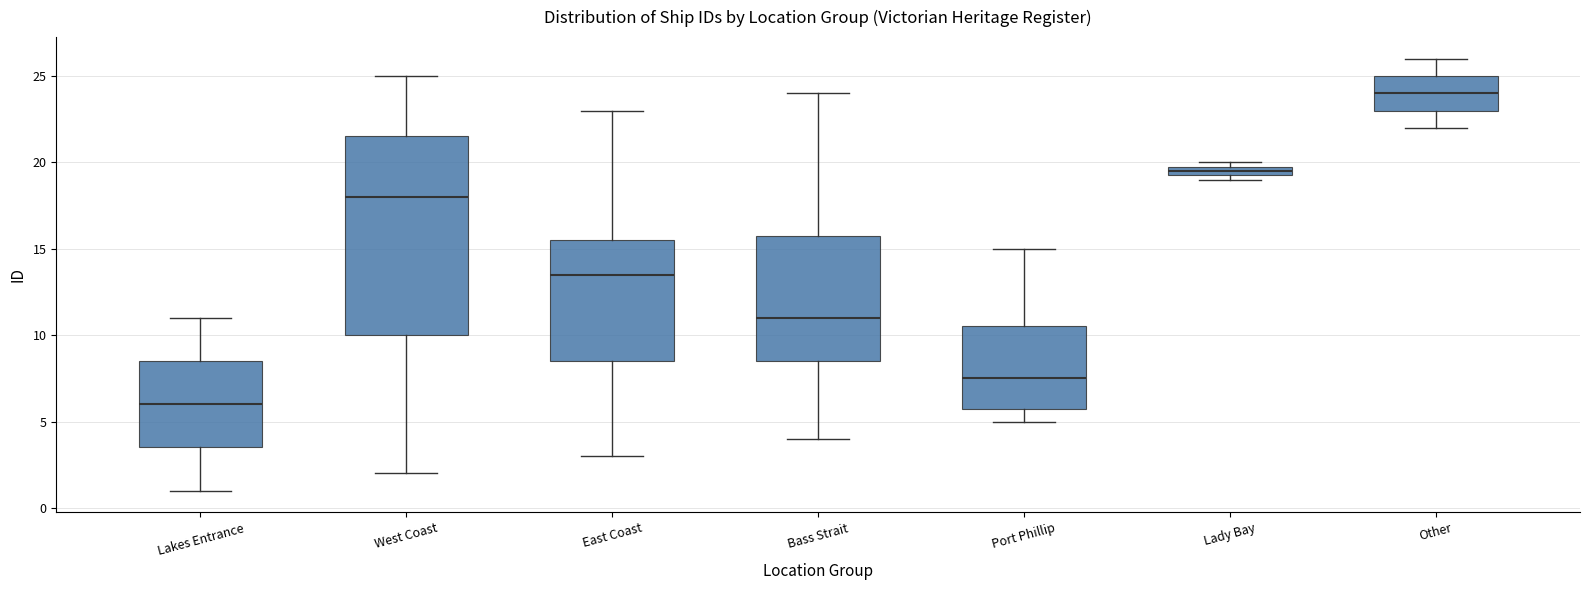

Which box has the lowest median line?

Lakes Entrance